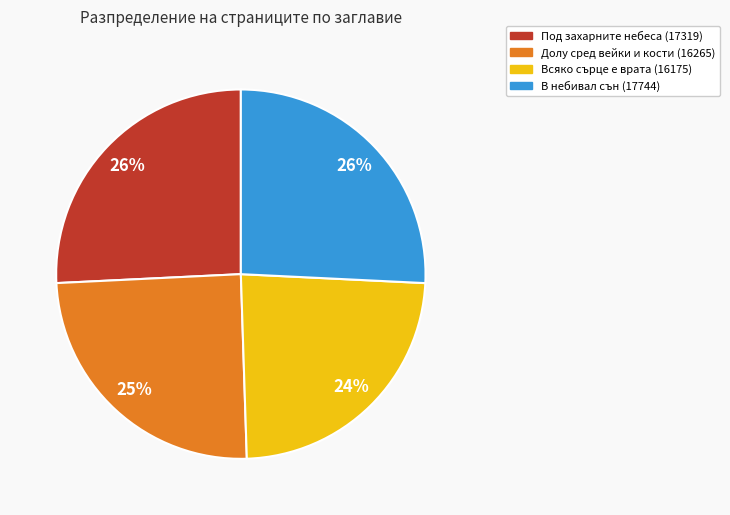

What is the smallest slice in the pie chart?

Всяко сърце е врата (16175)